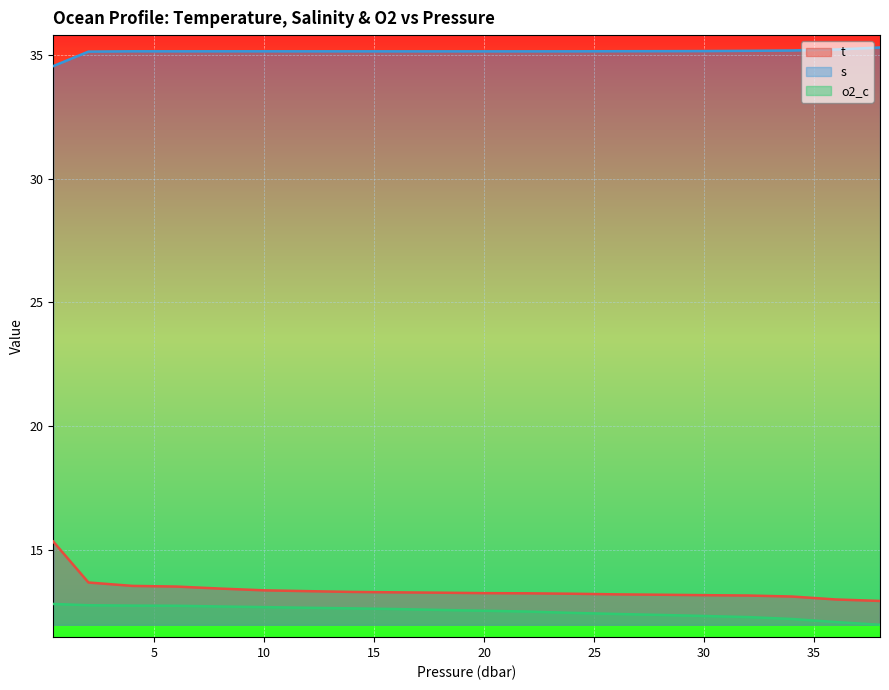

Which label corresponds to the largest value in the chart?

38.0